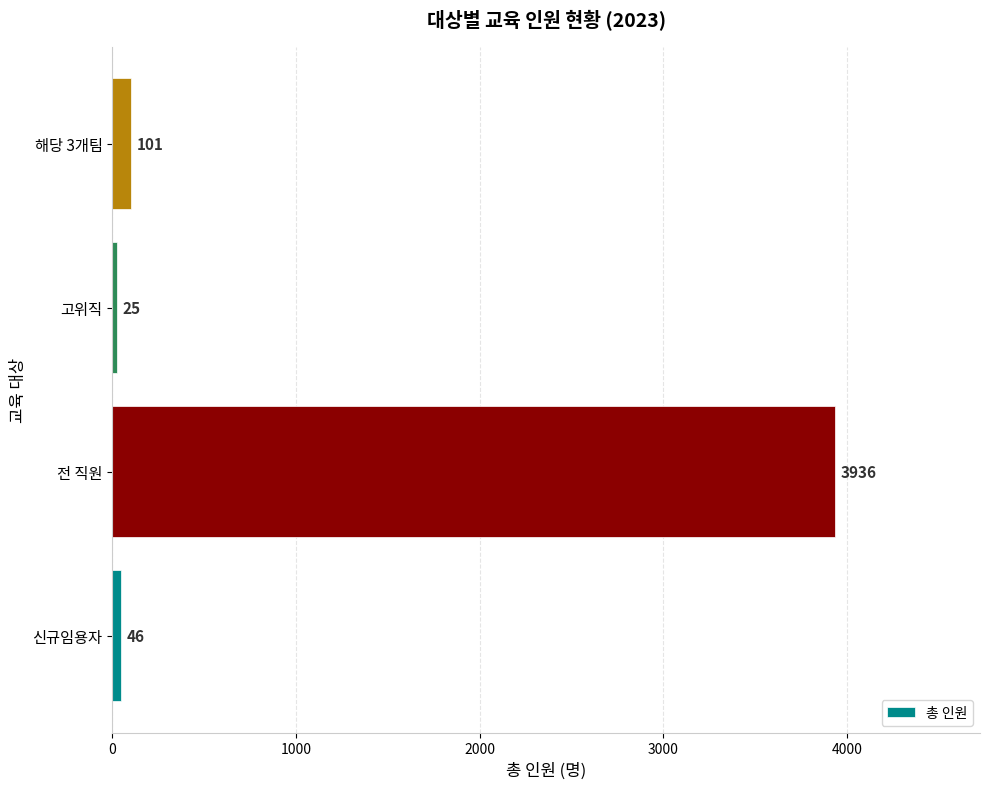

What is the sum of the values at 전 직원 and 신규임용자?

3982